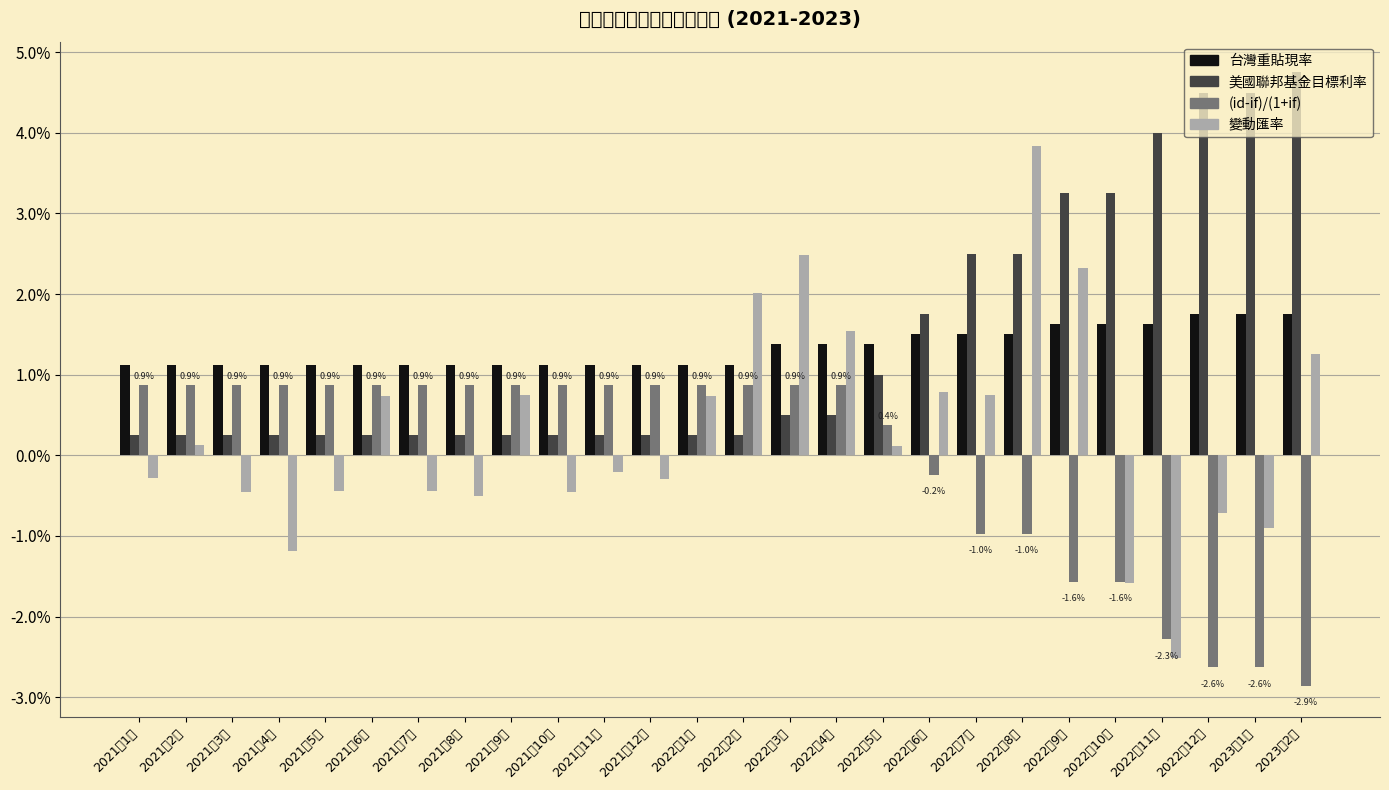

Which series has the largest total across all categories?

美國聯邦基金目標利率